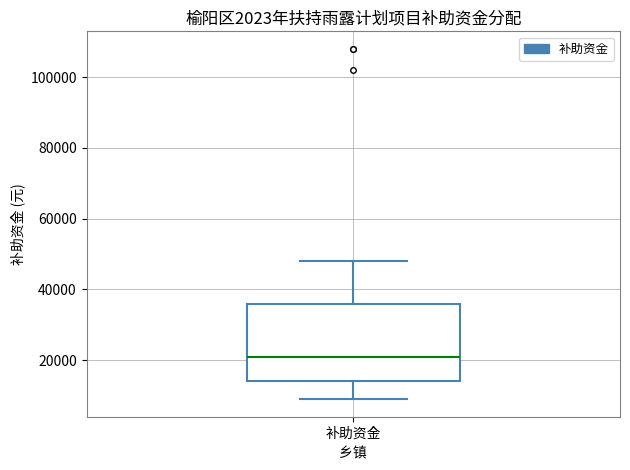

Read this box plot against the y-axis: the position of the median line, the range covered by the box, and the ends of both whiskers. The values are not printed on the chart, so give them approximately, as read against the axis.

median 22000, box 14000 to 36000, whiskers 10000 to 48000